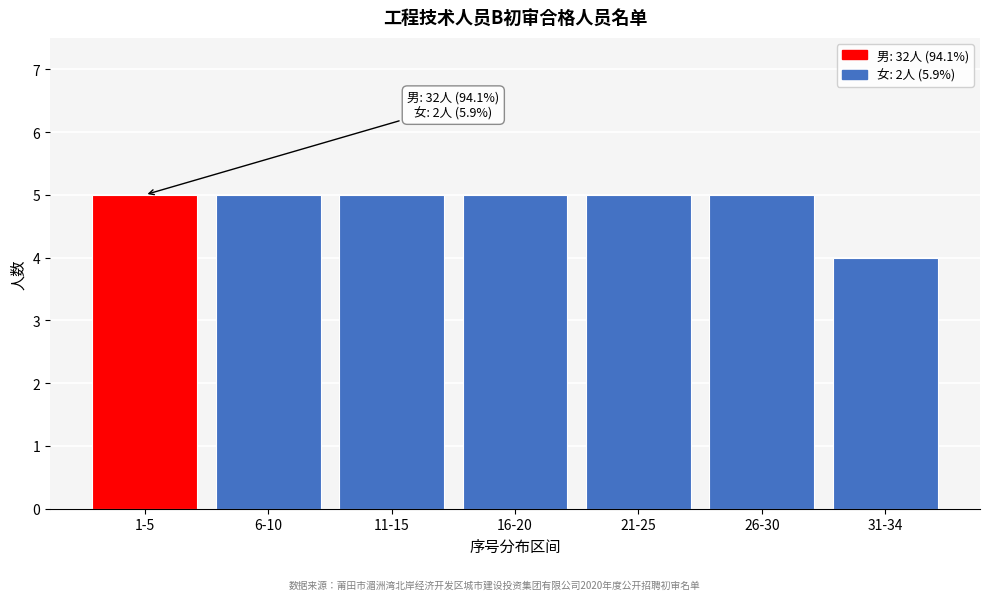

Reading left to right, transcribe all the data shown in this chart.

1-5=5	6-10=5	11-15=5	16-20=5	21-25=5	26-30=5	31-34=4